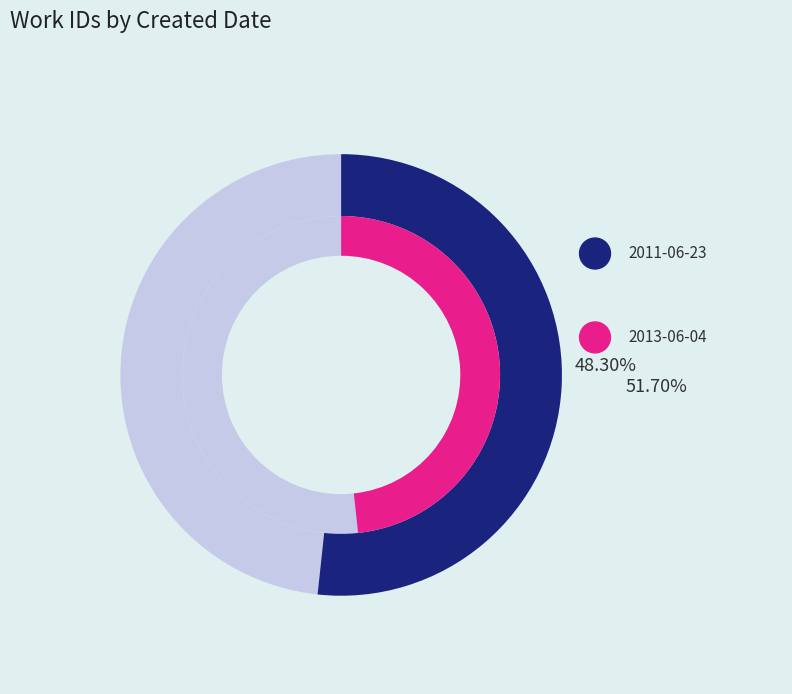

Combined, what portion of the pie is 2011-06-23 and 2013-06-04?

100.0%